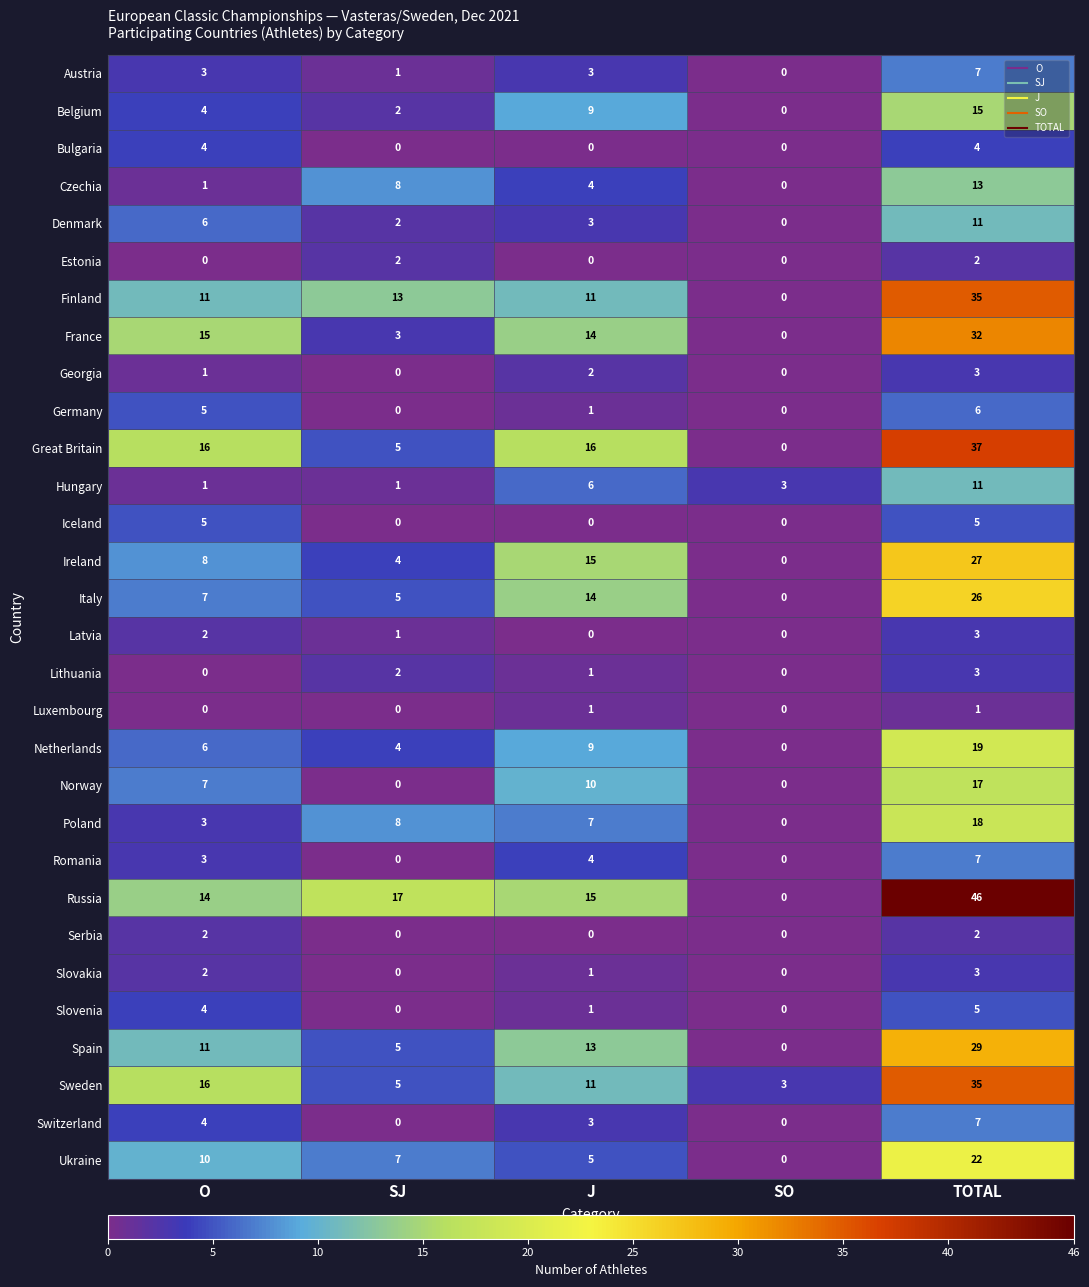

Read the Switzerland value at O.

4